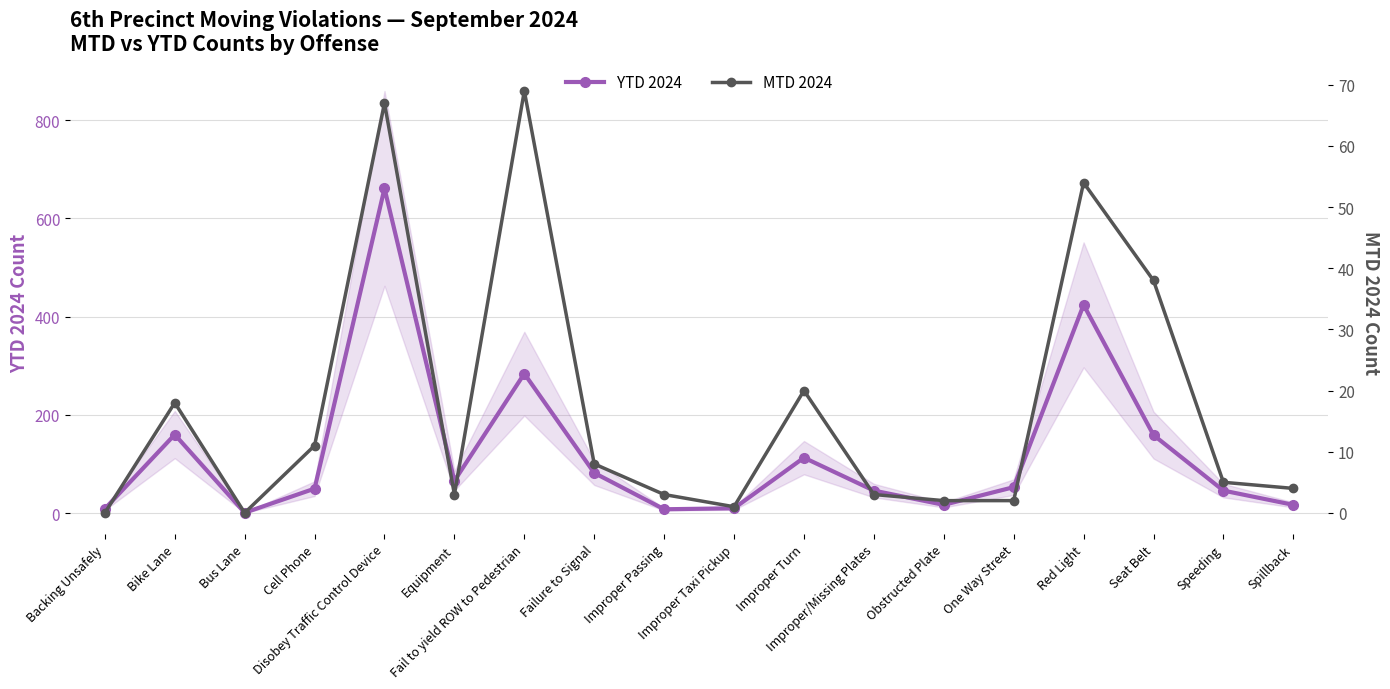

True or false: MTD 2024 and YTD 2024 cross at least once.

False